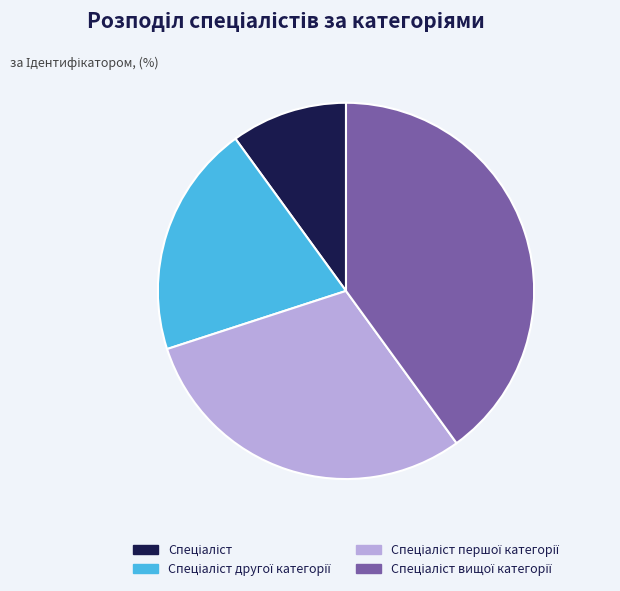

Is there any slice that represents more than half of the pie?

No